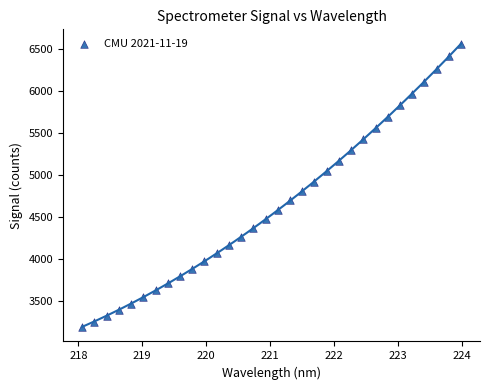

What is the range of Y values (max minus min)?

3369.4